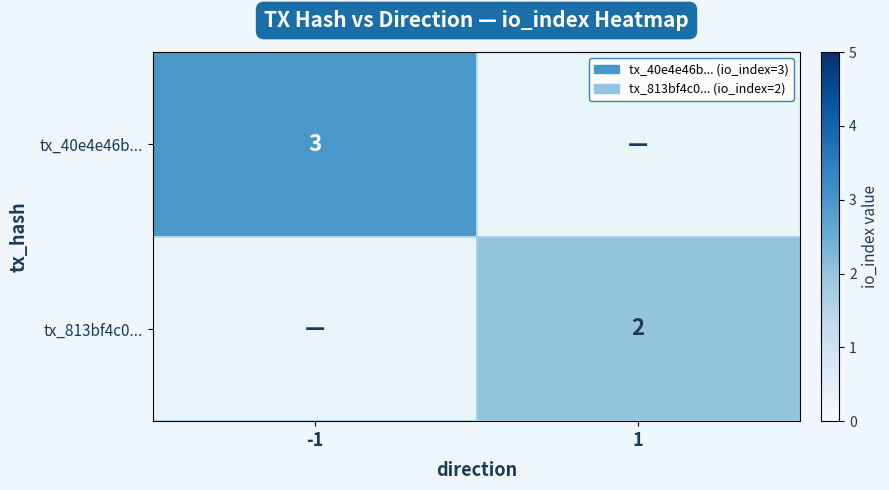

What is the spread (max minus min) of values at 1?

2